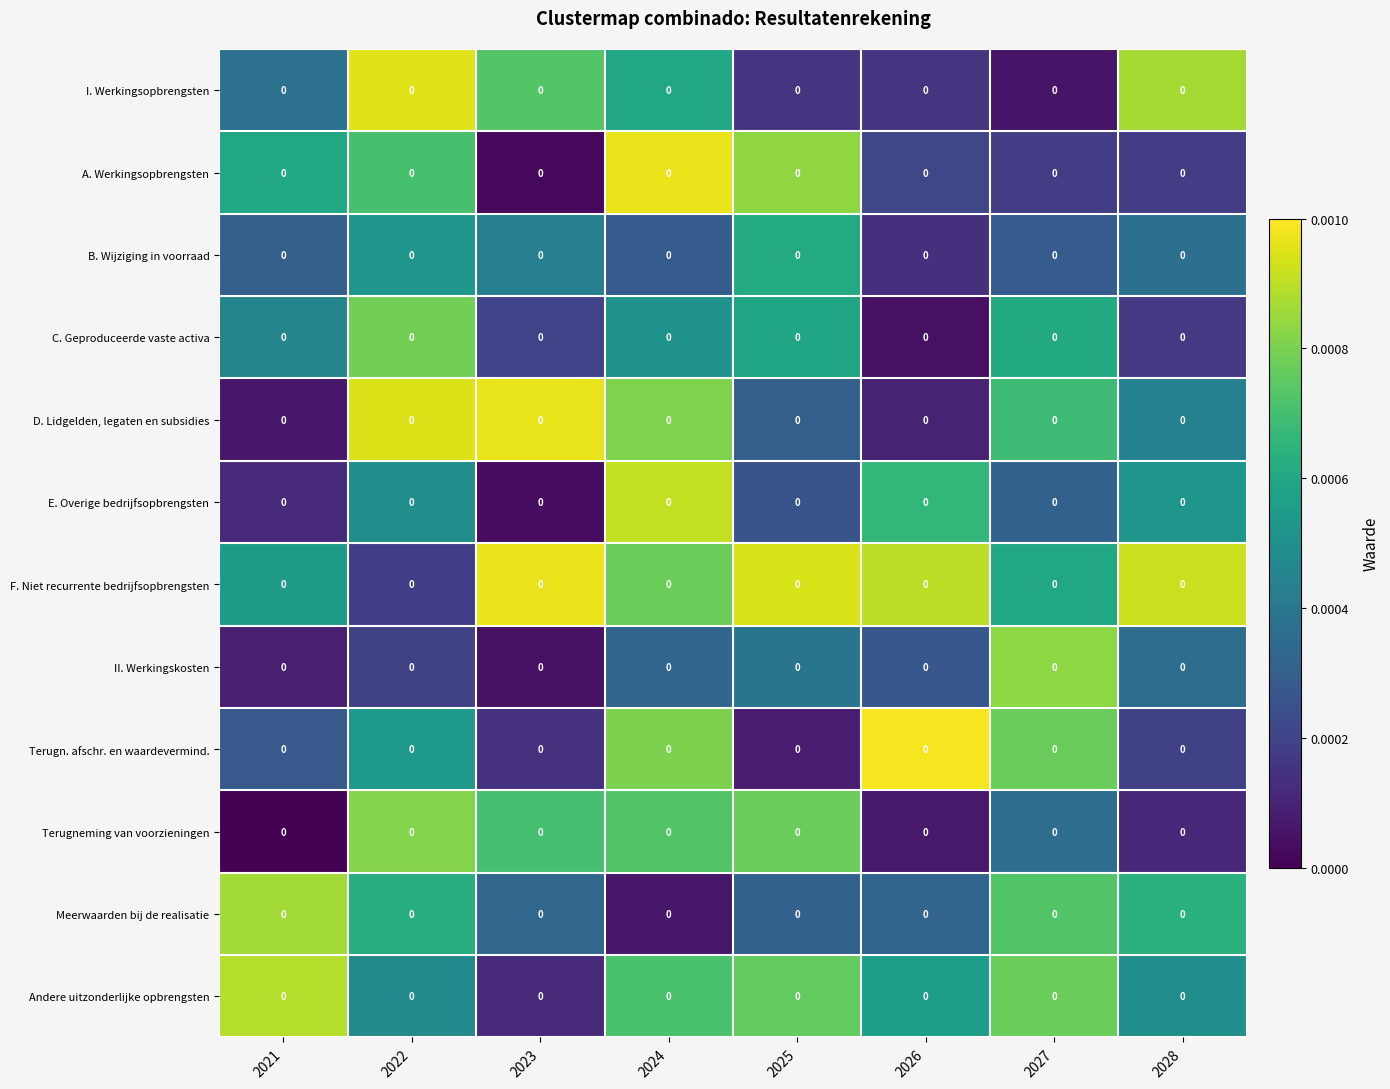

Which series has the largest range (max minus min)?

A. Werkingsopbrengsten